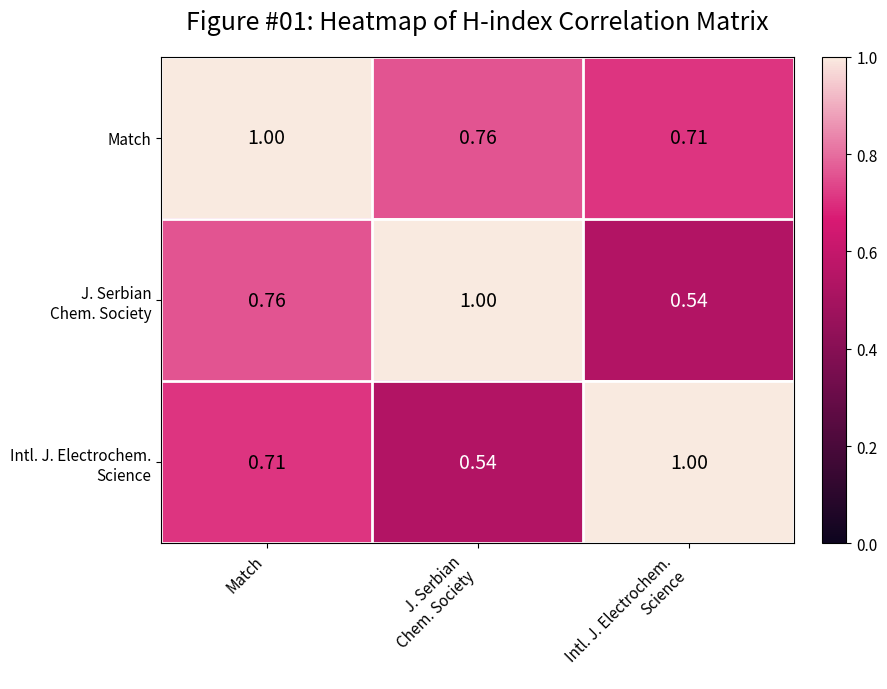

Which category has the highest value in the Match series?

Match